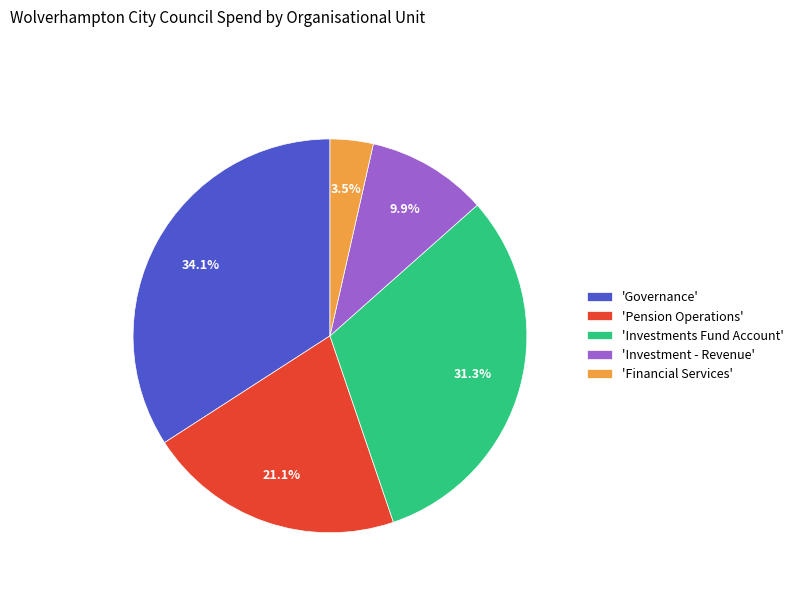

Which category has the biggest portion of the pie?

'Governance'